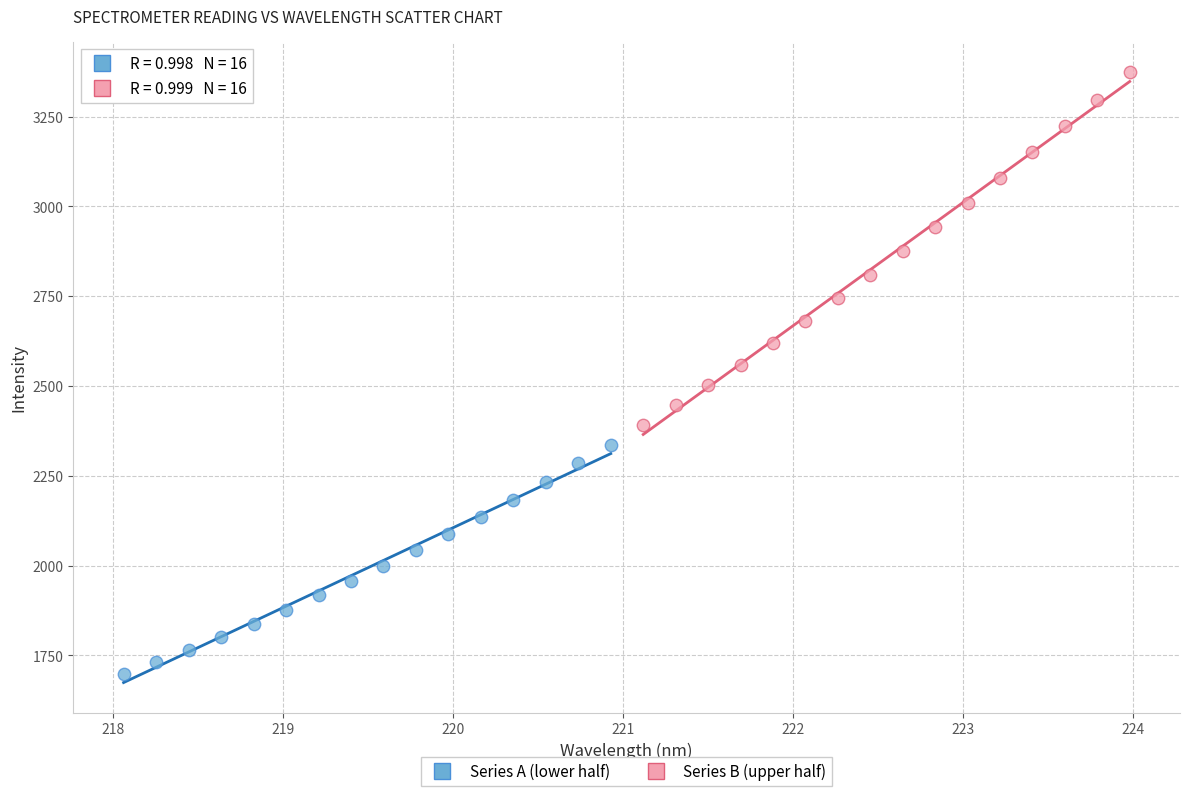

Which series contains the highest Y value?

Series B (upper half)